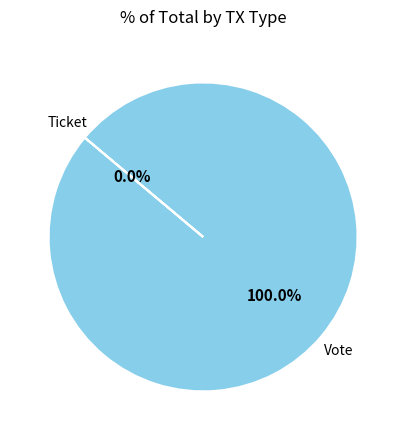

Which slice is the largest?

Vote